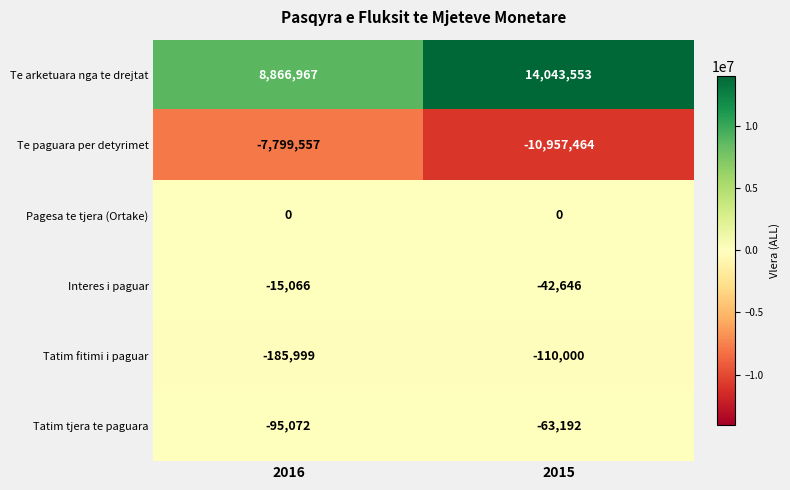

Is the value of Te arketuara nga te drejtat at 2015 greater than the value of Tatim fitimi i paguar at 2015?

Yes